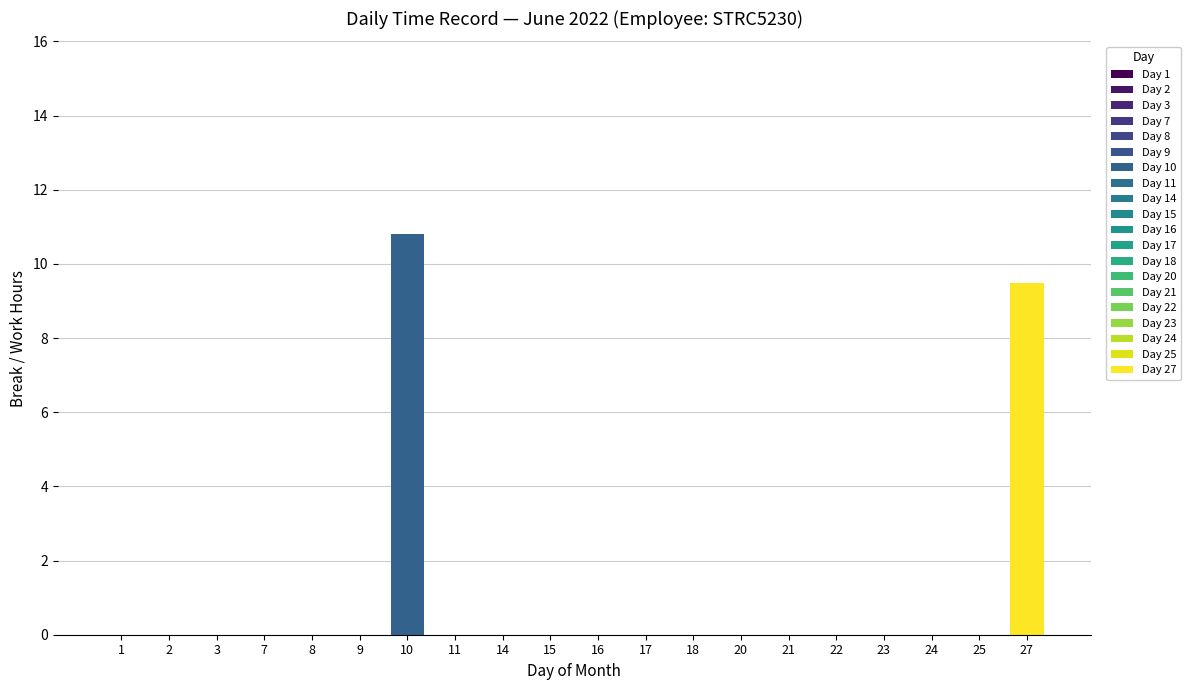

Reading left to right, what are all the values shown in this chart?

1=0.0	2=0.0	3=0.0	7=0.0	8=0.0	9=0.0	10=10.8	11=0.0	14=0.0	15=0.0	16=0.0	17=0.0	18=0.0	20=0.0	21=0.0	22=0.0	23=0.0	24=0.0	25=0.0	27=9.5